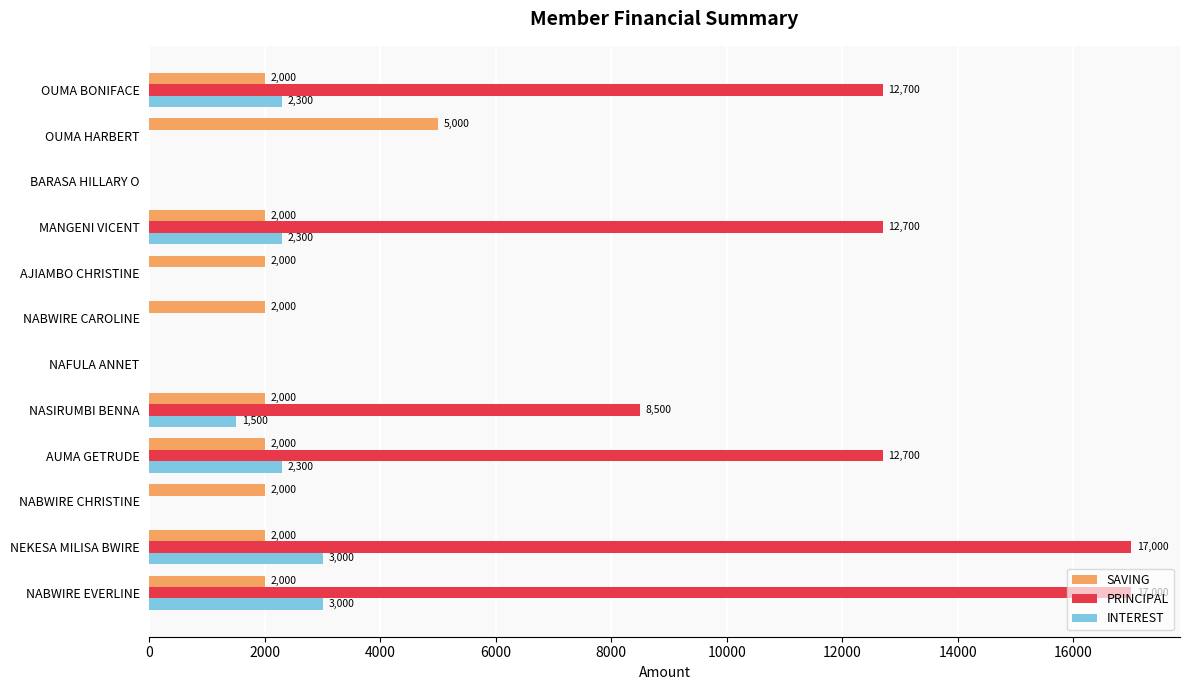

Is it true that INTEREST equals 0 at NABWIRE CHRISTINE?

True